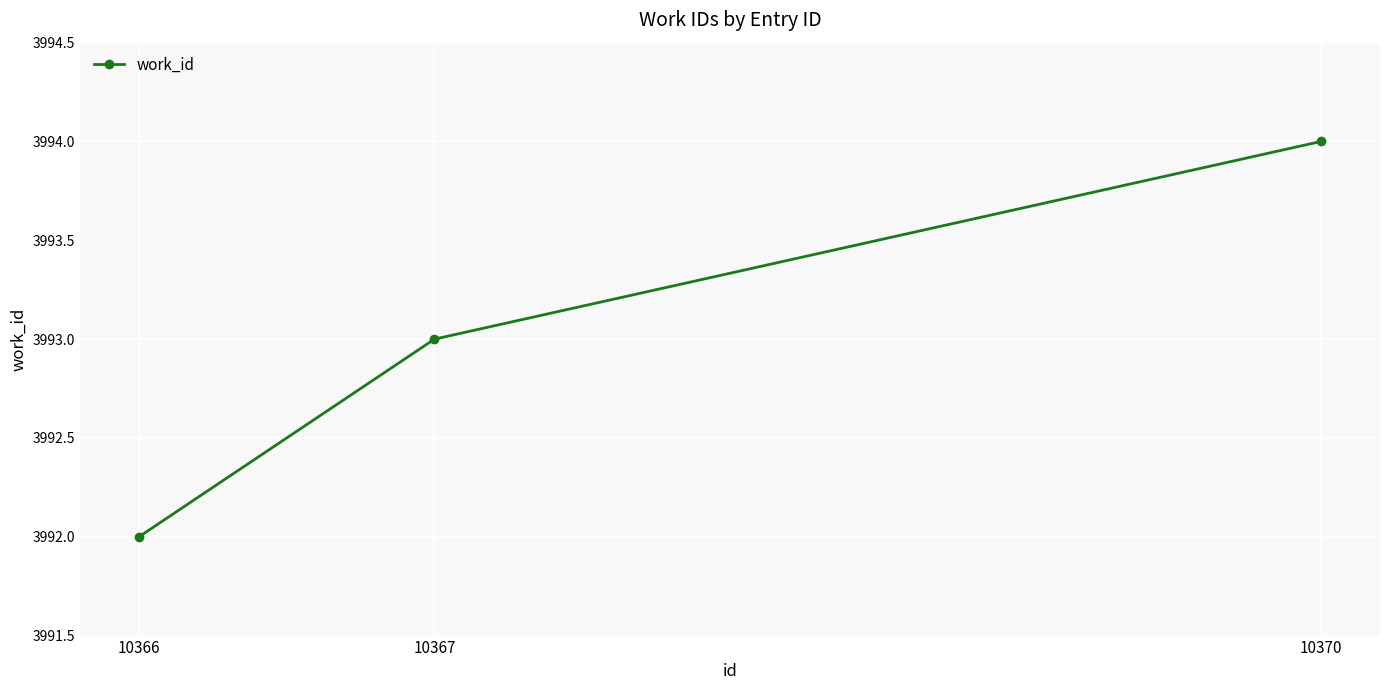

The chart shows a value of 3993 at 10367. True or false?

True